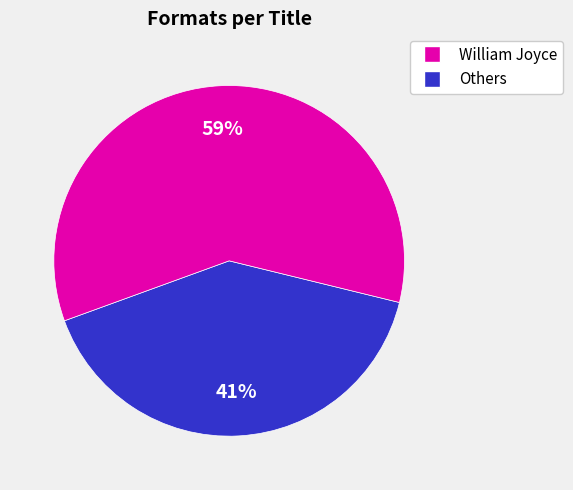

How many slices are in this pie chart?

2